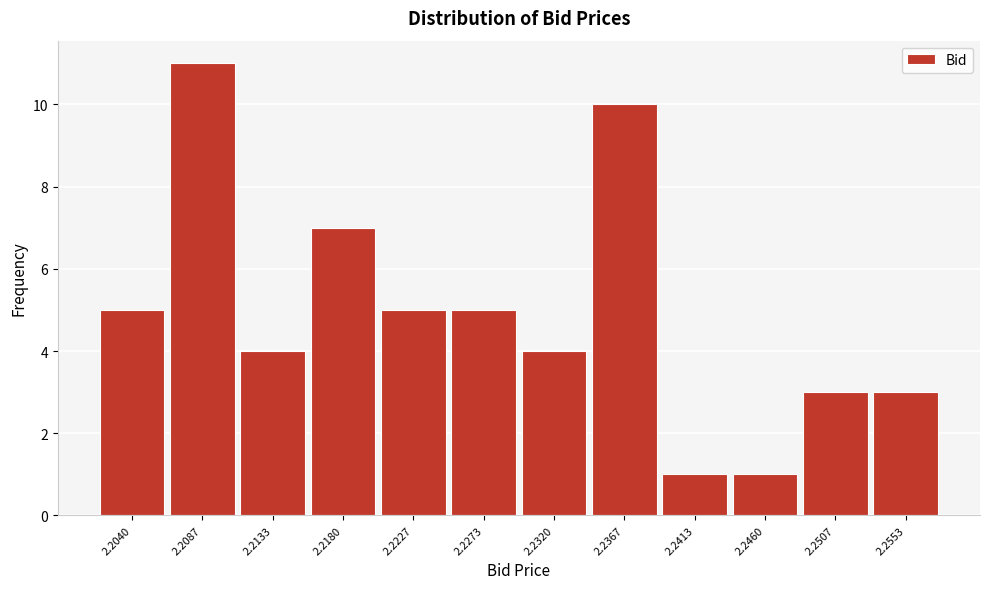

Reading left to right, transcribe all the data shown in this chart.

5	11	4	7	5	5	4	10	1	1	3	3